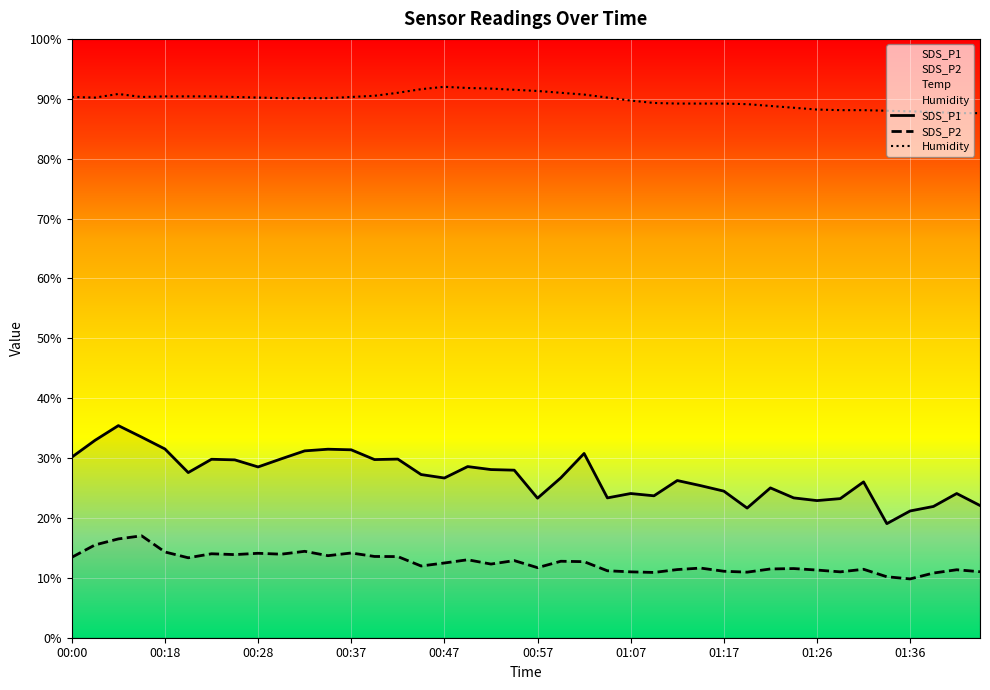

What is the value of the SDS_P1 point at the 13th from the left?

31.4